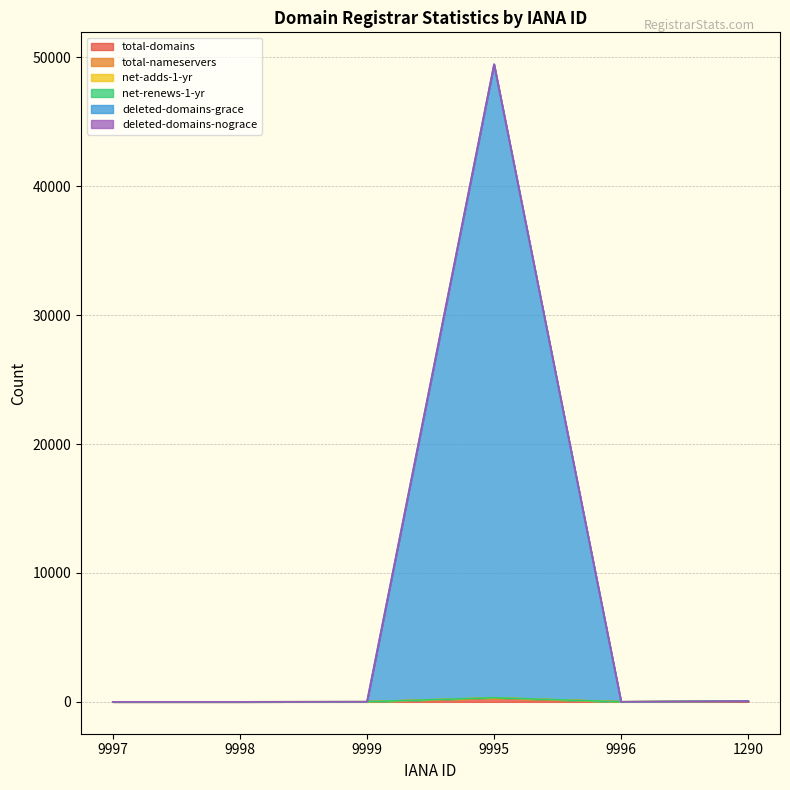

True or false: net-adds-1-yr has a value of 0 at 9997.

True